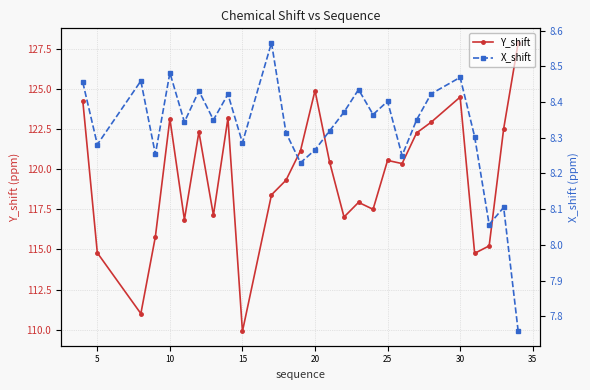

In X_shift, how many points are higher than both neighbors (excluding endpoints)?

9